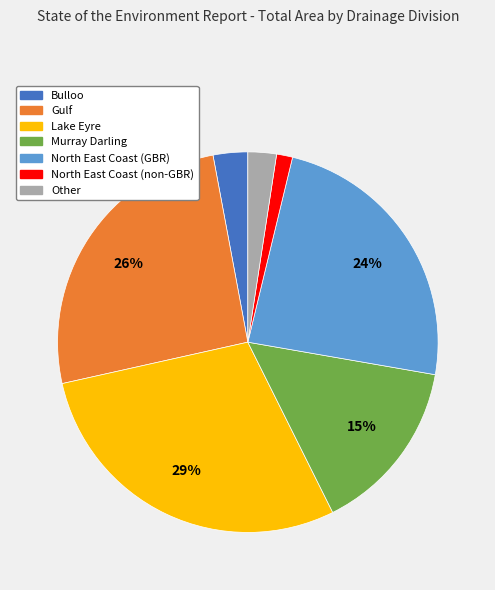

Which has a higher value, Other or Lake Eyre?

Lake Eyre